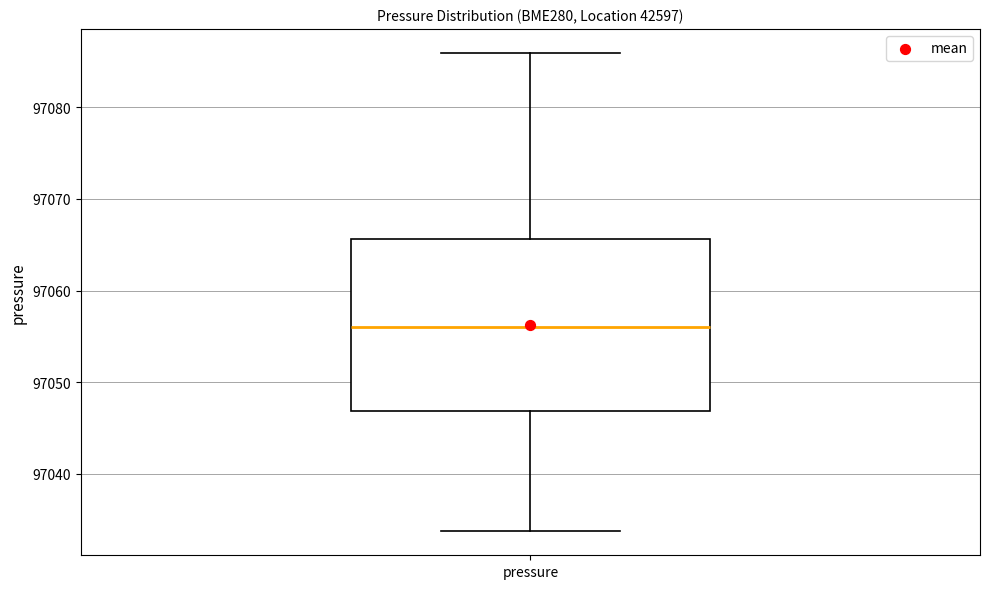

Transcribe this box plot: give where the median line is, the range the box spans, and where the two whiskers end, as read against the y-axis. The values are not printed on the chart, so give them approximately, as read against the axis.

median 97056, box 97047 to 97066, whiskers 97034 to 97086